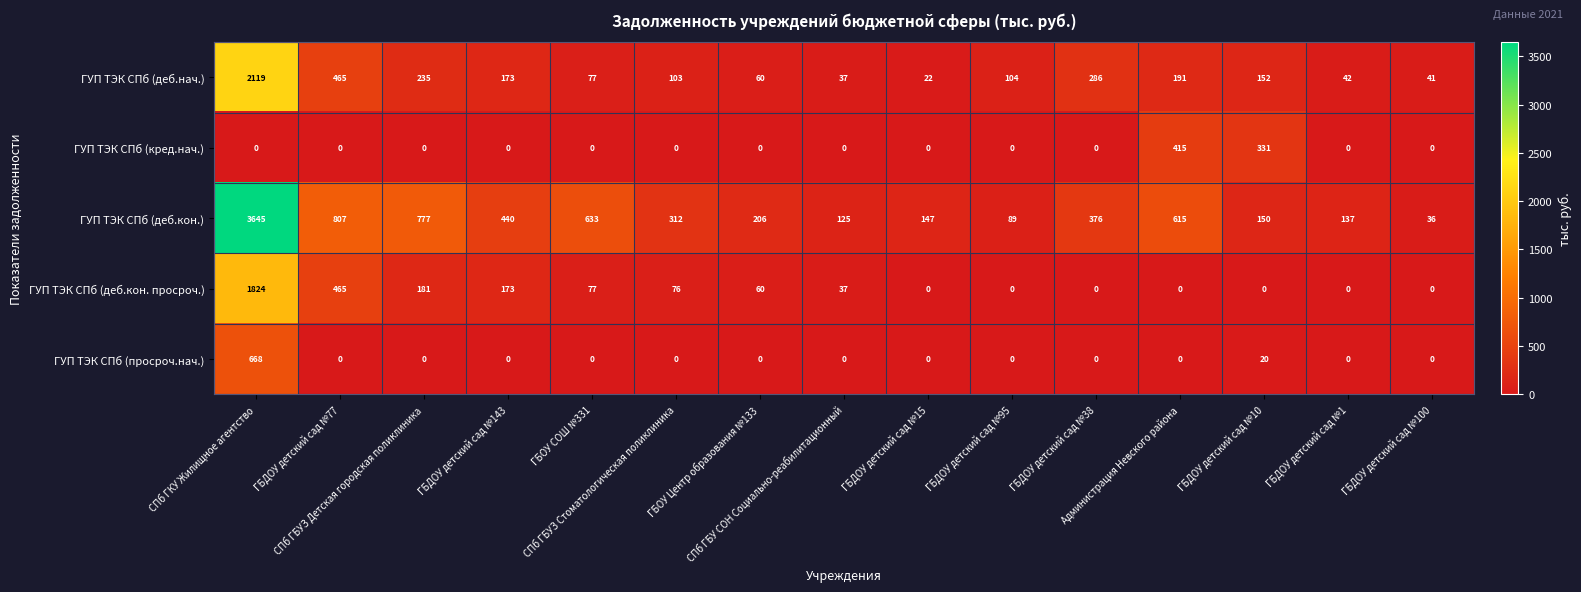

What is the greatest value displayed?

3645